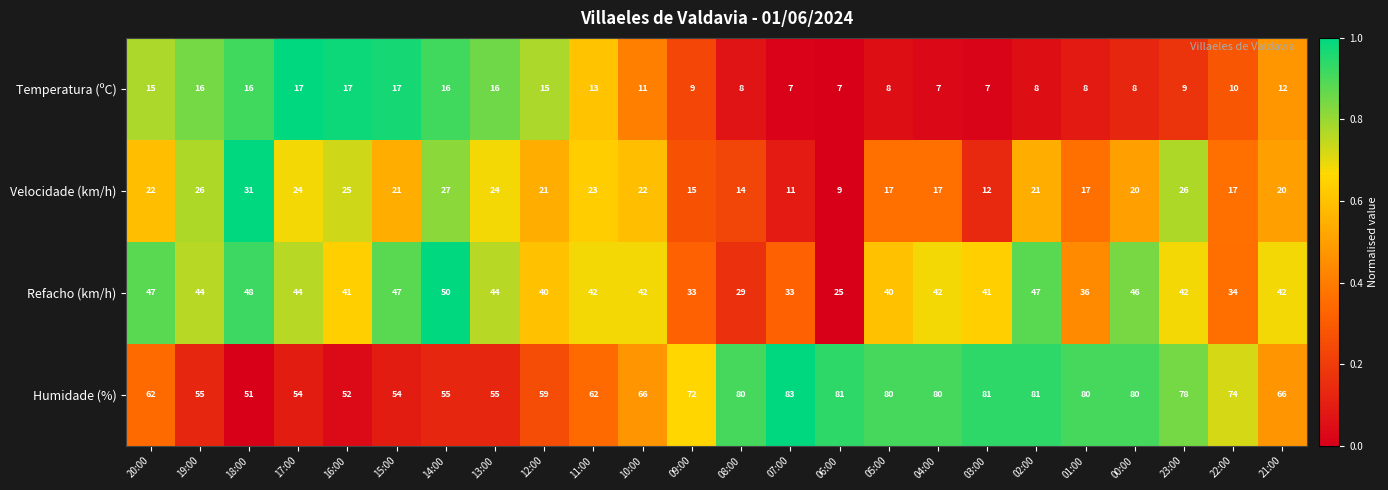

The value of Velocidade (km/h) at 00:00 is 20. True or false?

True